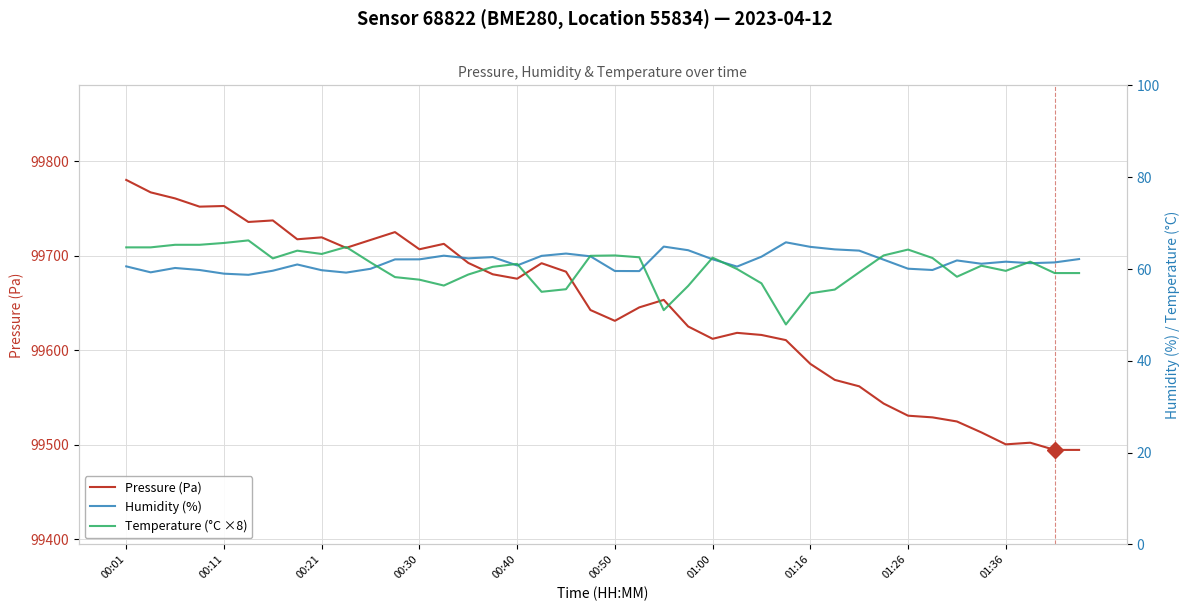

True or false: Pressure (Pa) has a value of 99500.5 at 01:36.

True